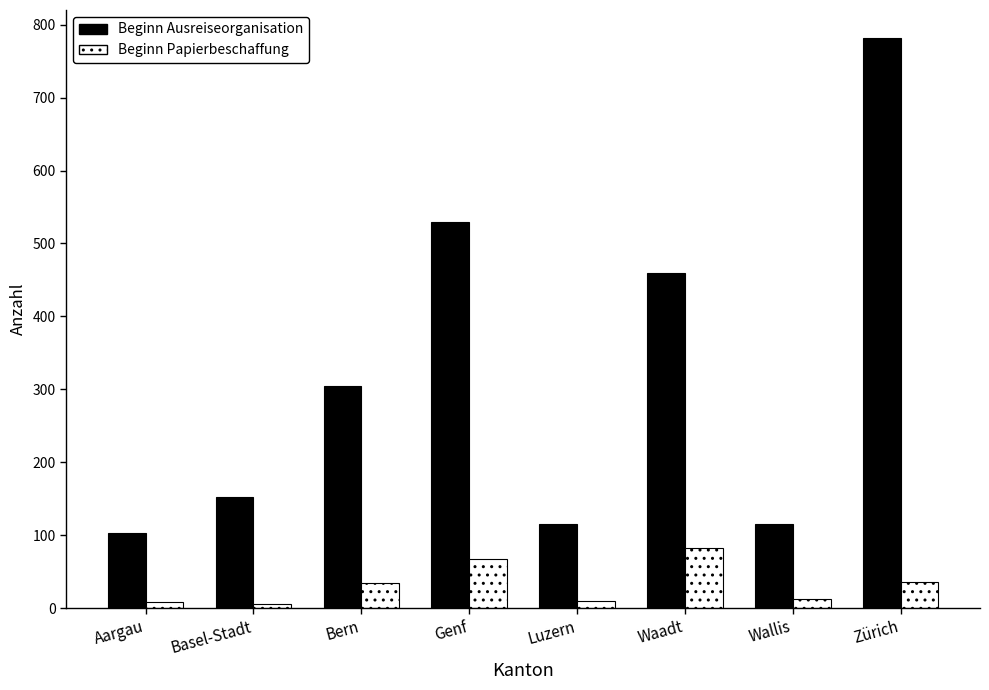

Rank the series by their maximum value, from highest to lowest.

Beginn Ausreiseorganisation, Beginn Papierbeschaffung